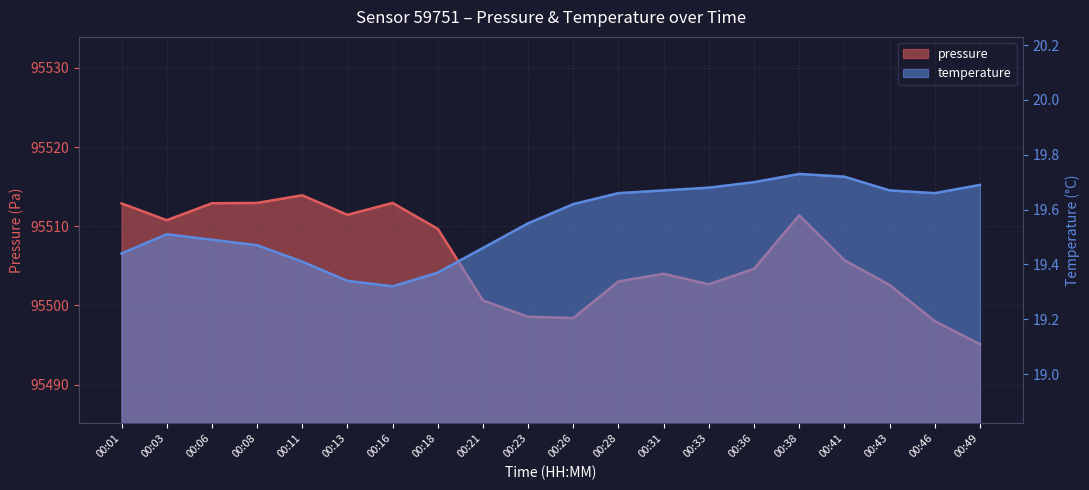

What is the average value of the temperature series?

19.6